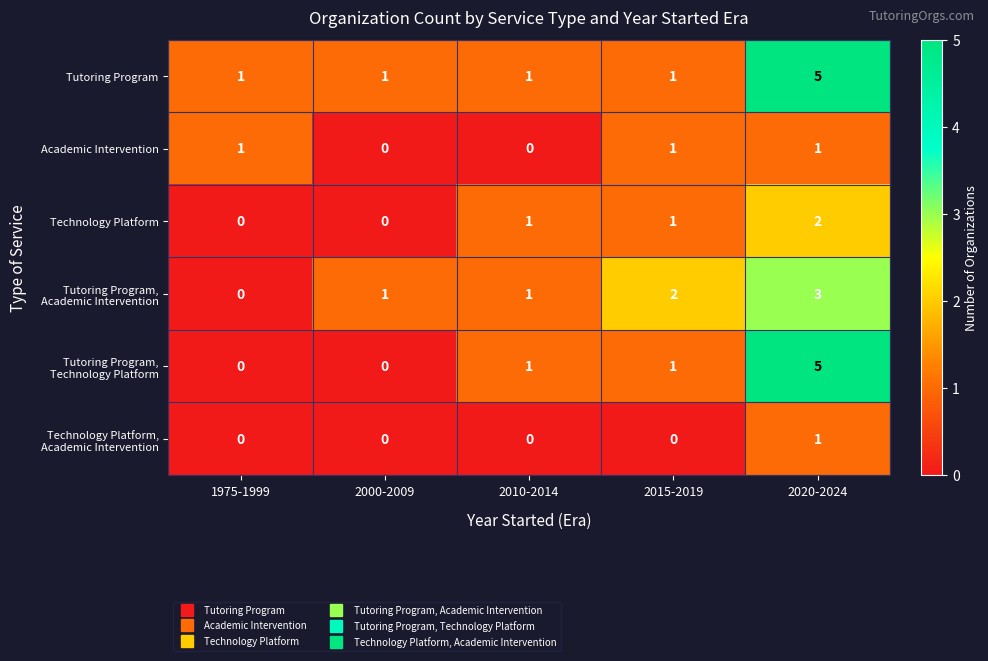

What is the total value across all series at 2010-2014?

4